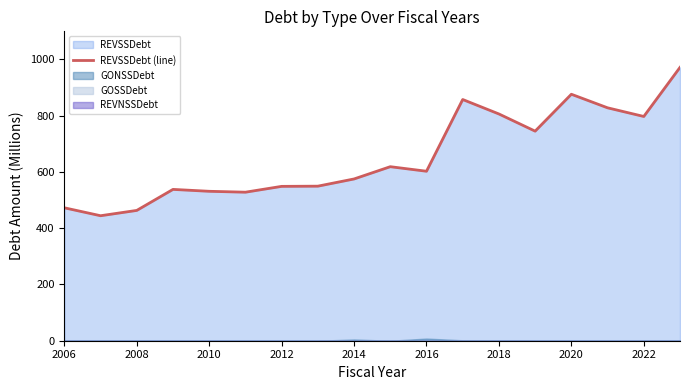

The chart shows a value of 268.1 at 15. True or false?

False